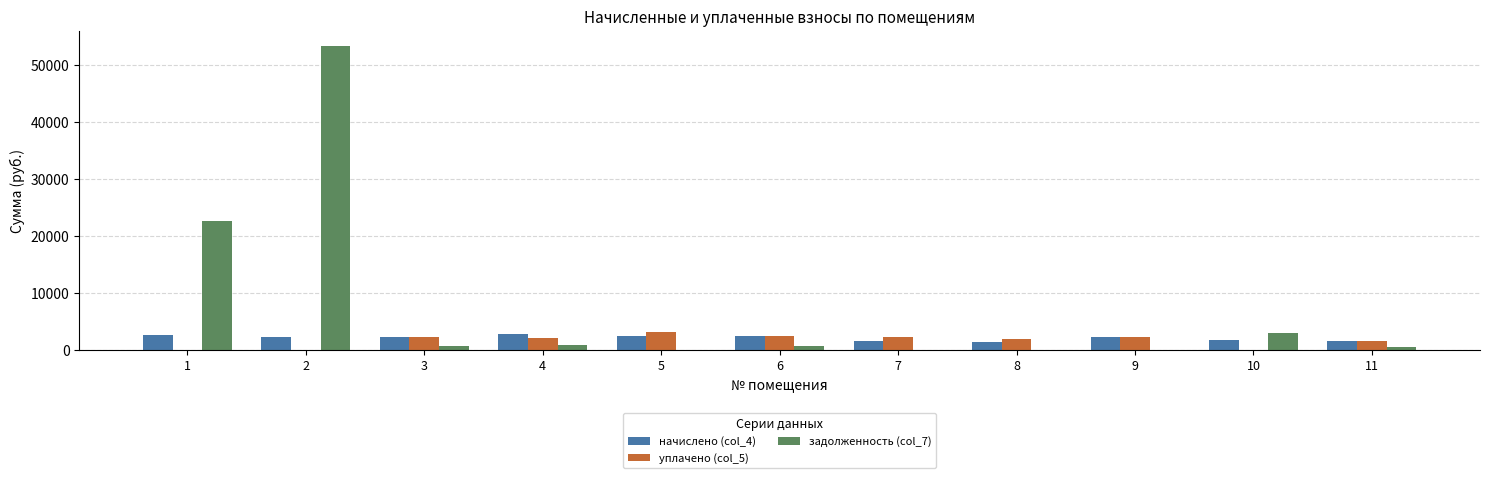

Which category has the highest value in the уплачено (col_5) series?

5